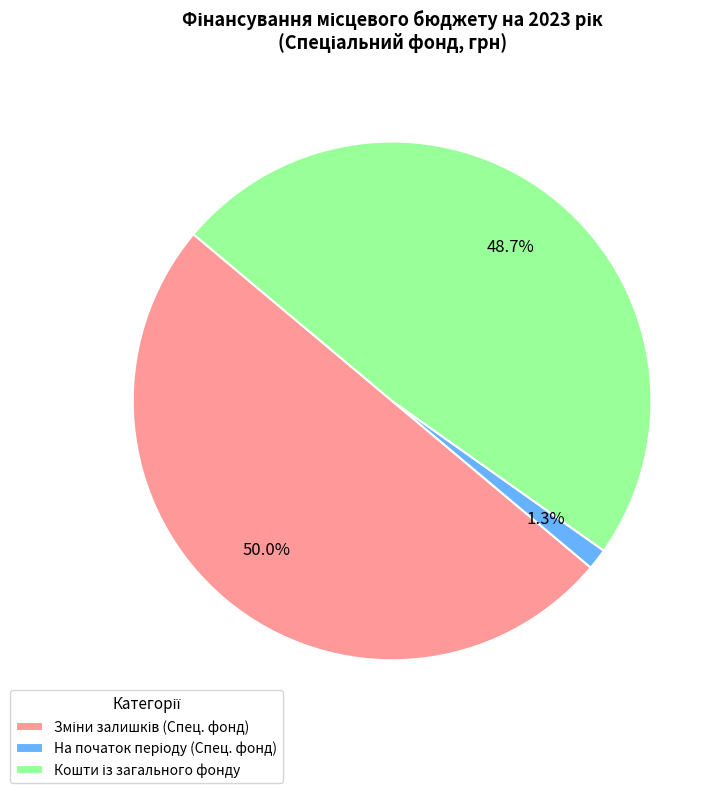

How many segments does this pie chart have?

3